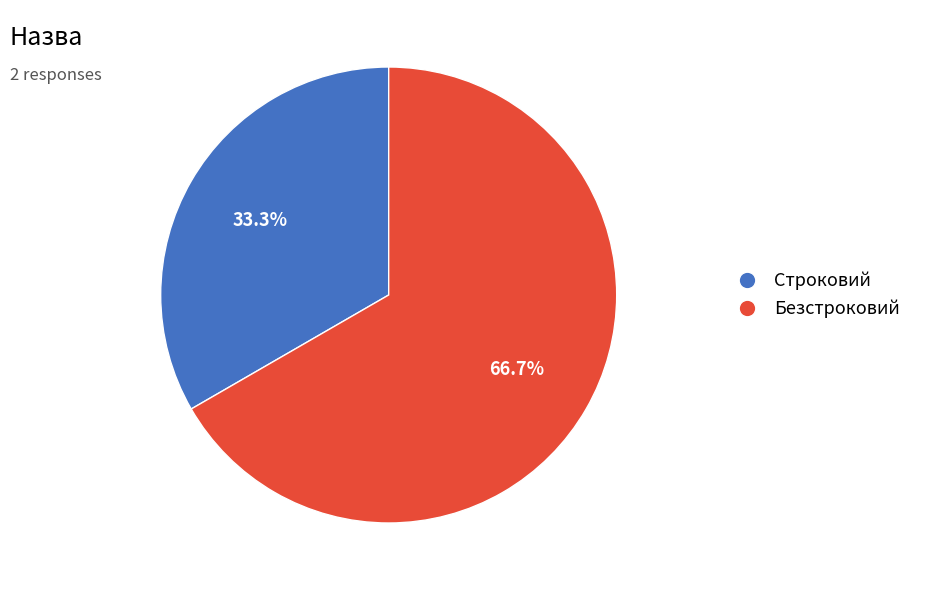

Rank the categories by value from highest to lowest.

Безстроковий, Строковий